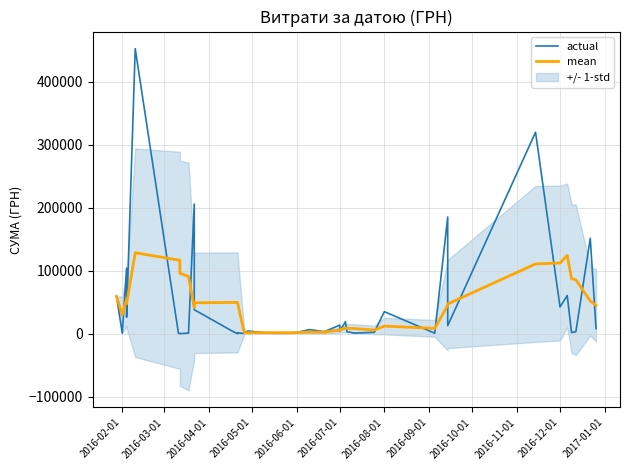

How many values in the mean series are below 45176?

20